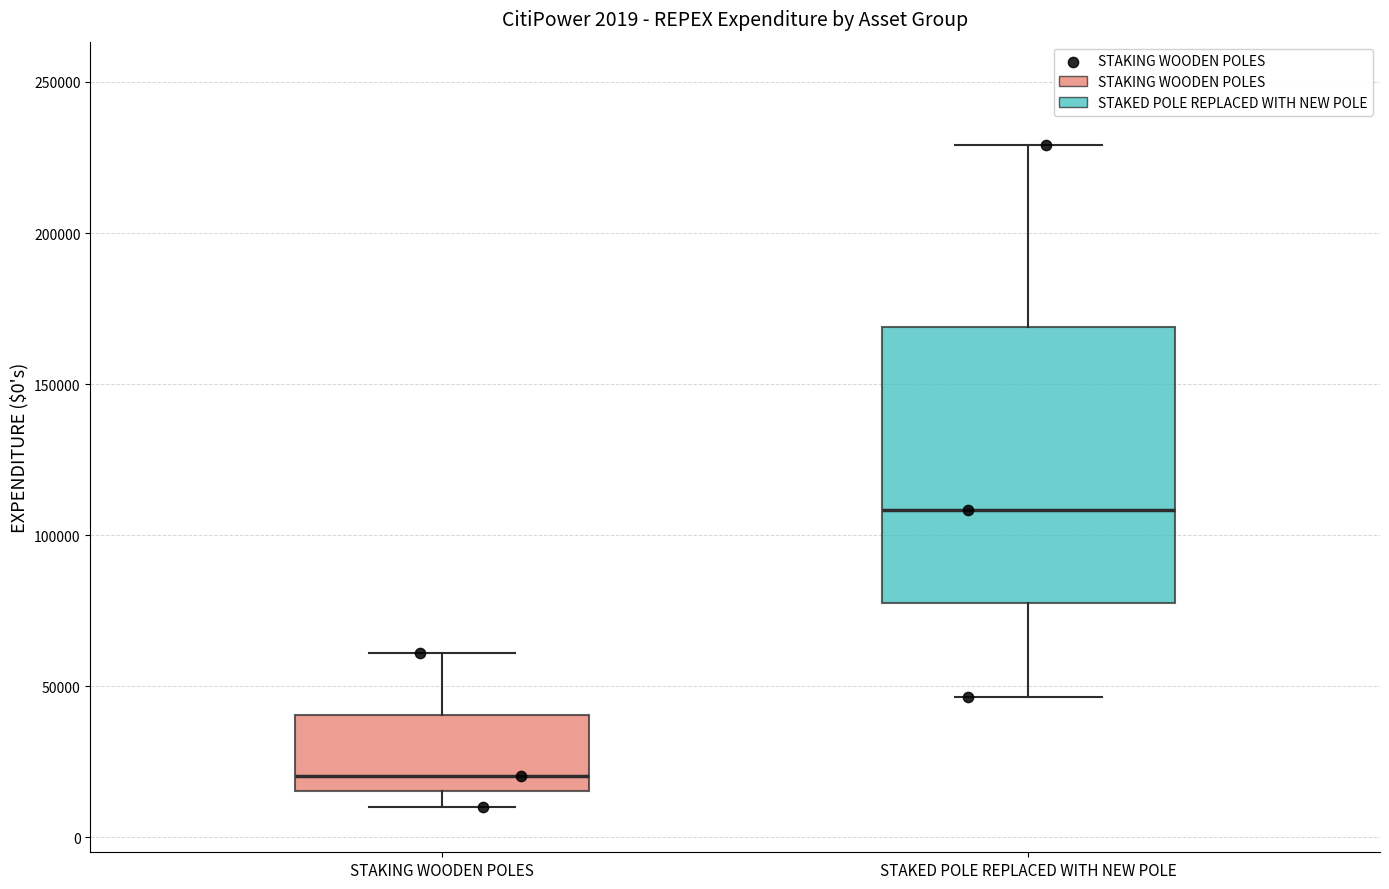

Which box is the tallest, from its lower edge to its upper edge?

STAKED POLE REPLACED WITH NEW POLE